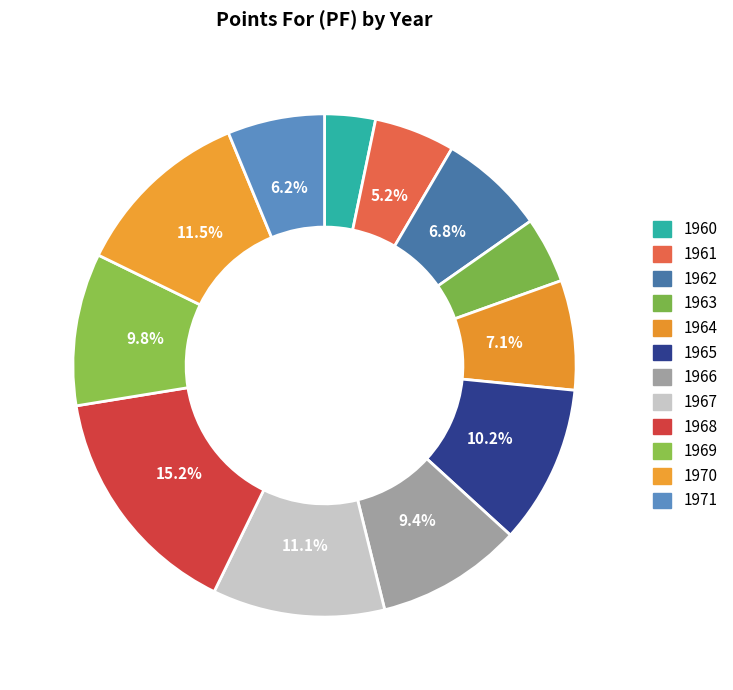

Count the number of slices in the pie.

12